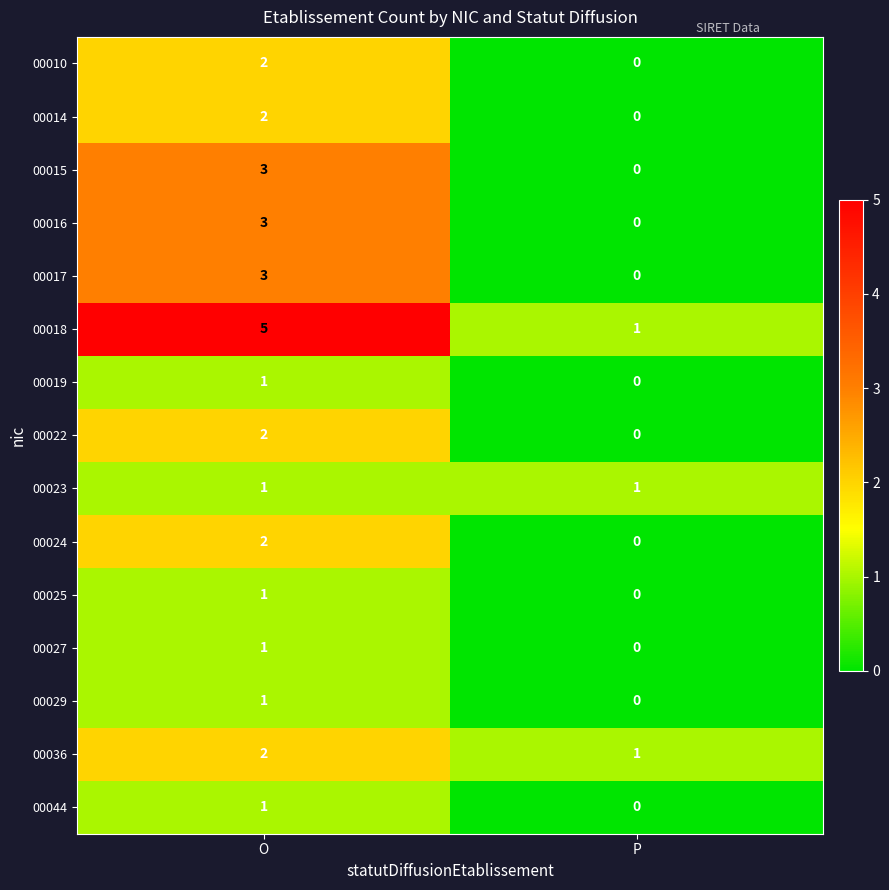

List the labels in order of 00016 value, largest first.

O, P